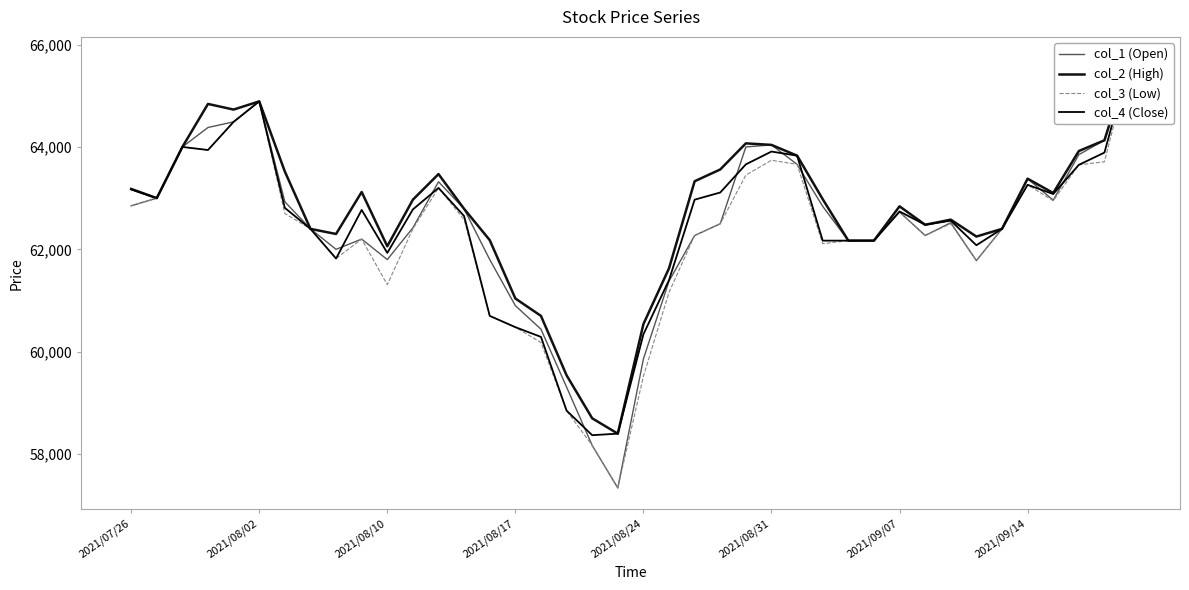

What is the smallest value displayed?

57340